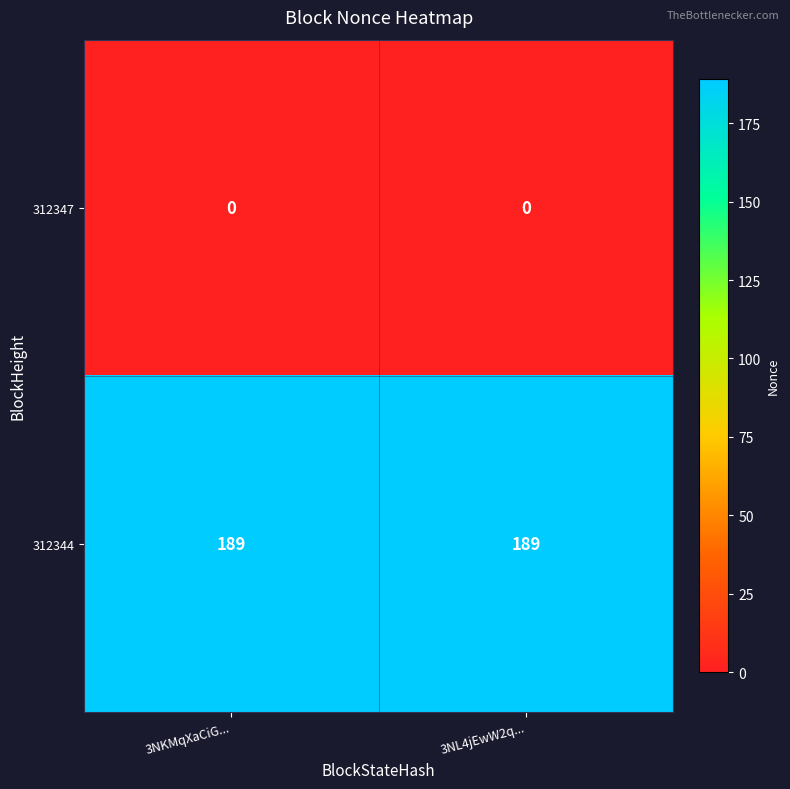

What is the difference between the highest and lowest values at 3NKMqXaCiG...?

189